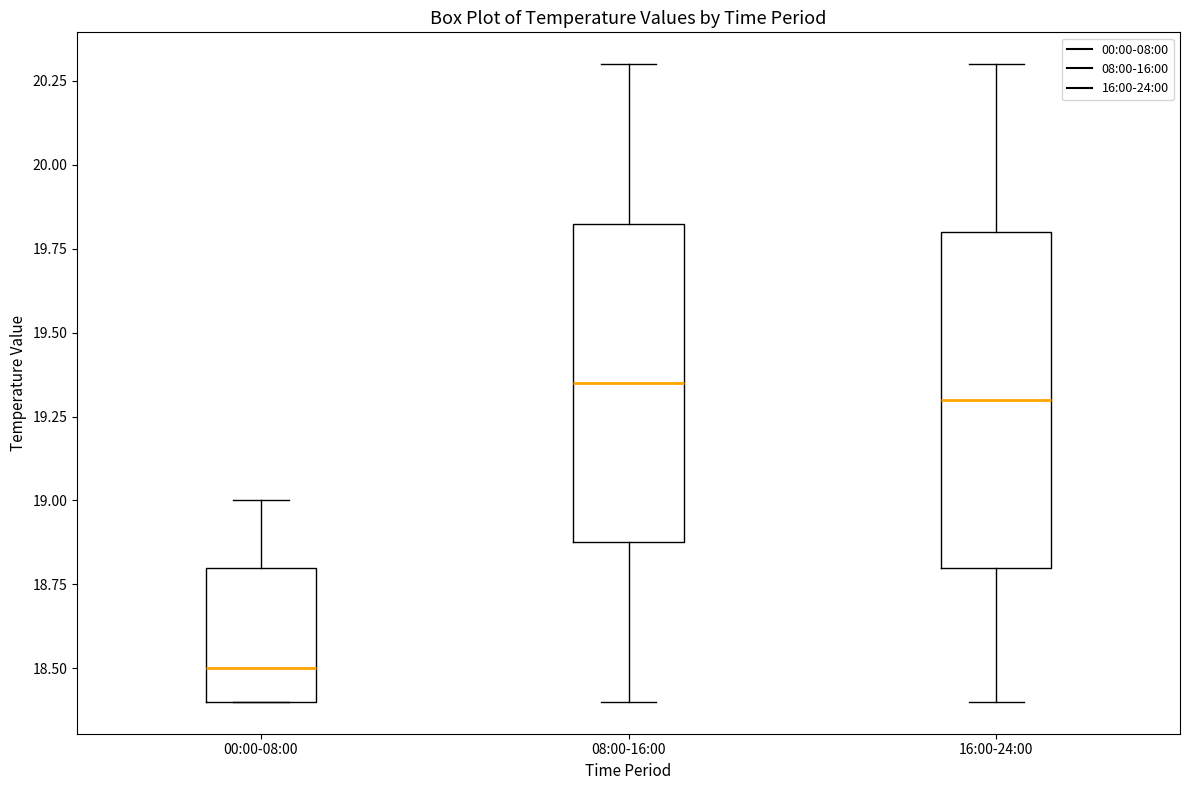

Reading left to right, transcribe this box plot: for each box, give where its median line is, the range the box spans, and where its two whiskers end, as read against the y-axis. The values are not printed on the chart, so give them approximately, as read against the axis.

00:00-08:00: median 18.50, box 18.40 to 18.80, whiskers 18.40 to 19.00
08:00-16:00: median 19.35, box 18.90 to 19.85, whiskers 18.40 to 20.30
16:00-24:00: median 19.30, box 18.80 to 19.80, whiskers 18.40 to 20.30